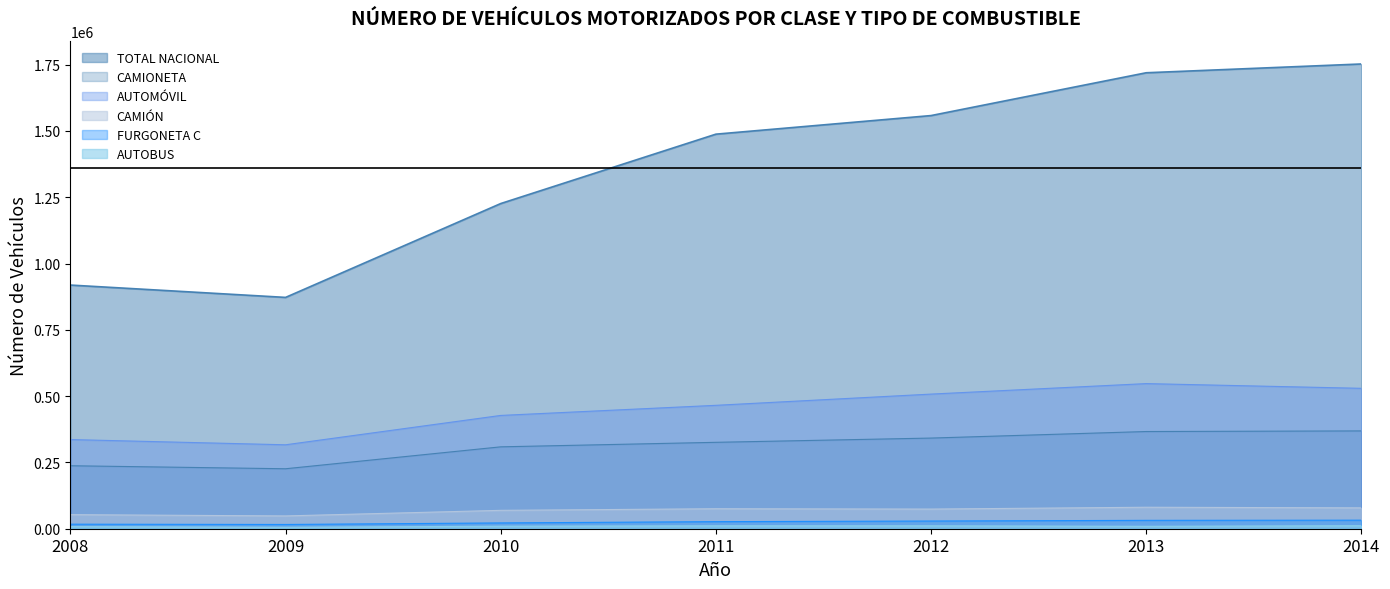

Reading right to left, what are all the values shown in this chart?

TOTAL NACIONAL: 2014=1752712	2013=1719597	2012=1558158	2011=1488023	2010=1226349	2009=872388	2008=918908
AUTOMÓVIL: 2014=529521	2013=547305	2012=507720	2011=465380	2010=427253	2009=316551	2008=336281
AUTOBUS: 2014=11300	2013=9135	2012=10912	2011=10893	2010=9490	2009=5465	2008=7837
CAMIÓN: 2014=78652	2013=81014	2012=74092	2011=75339	2010=69331	2009=48249	2008=53067
CAMIONETA: 2014=368890	2013=366568	2012=341879	2011=325853	2010=308829	2009=226163	2008=237524
FURGONETA C: 2014=32242	2013=31566	2012=29029	2011=26677	2010=21851	2009=16020	2008=17125